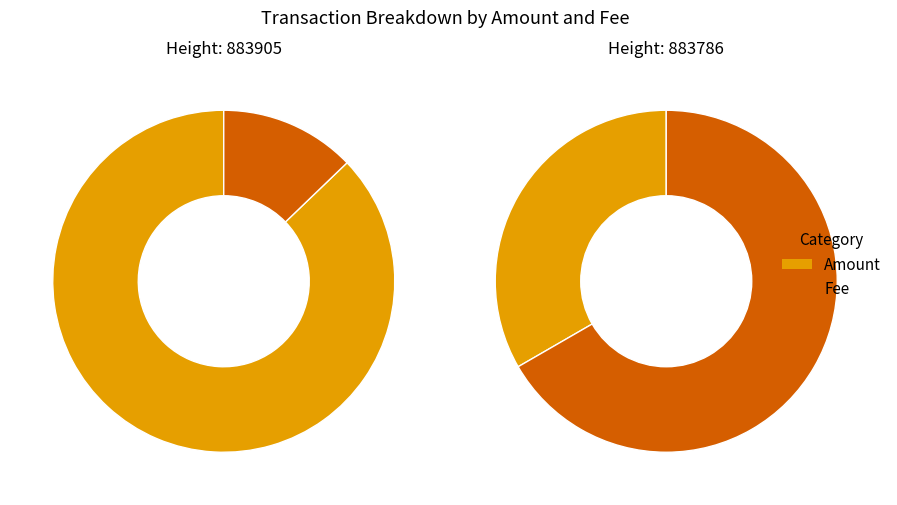

Combined, what portion of the pie is Fee and Amount?

100.0%